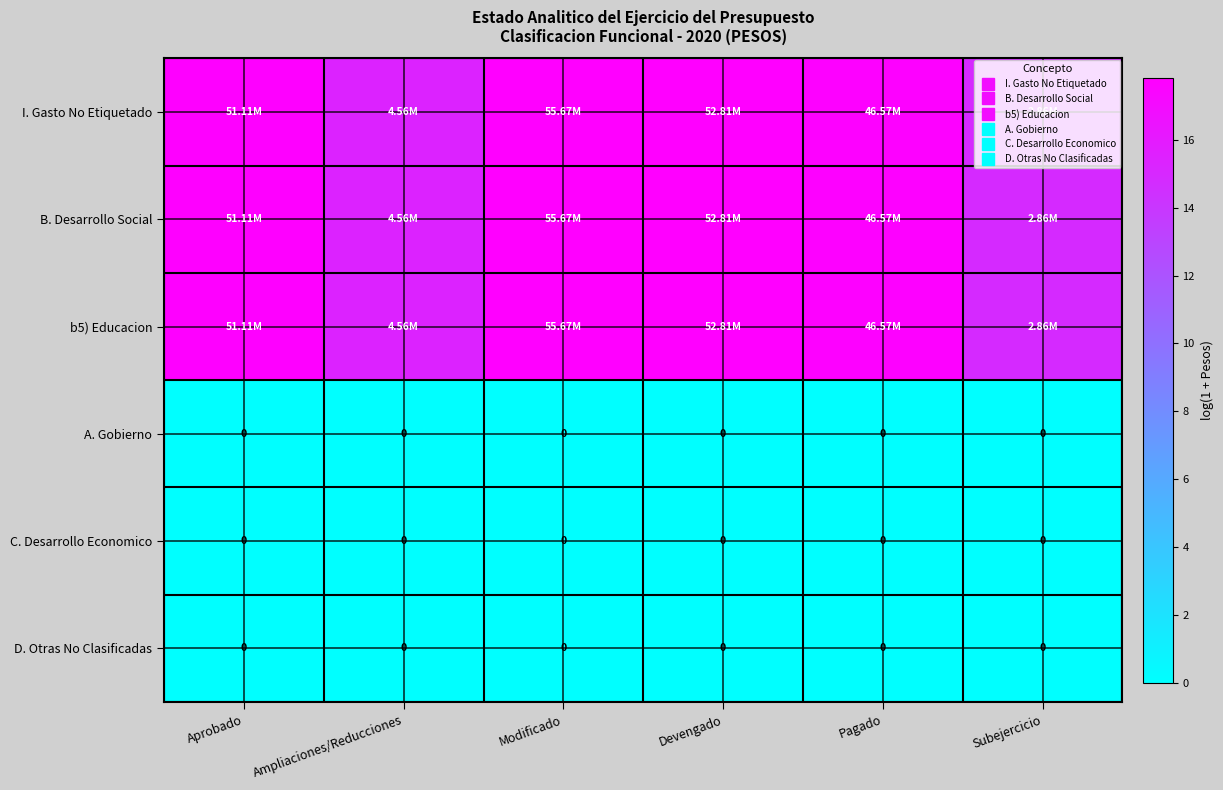

Between Ampliaciones/Reducciones and Subejercicio, which series saw the biggest shift?

I. Gasto No Etiquetado